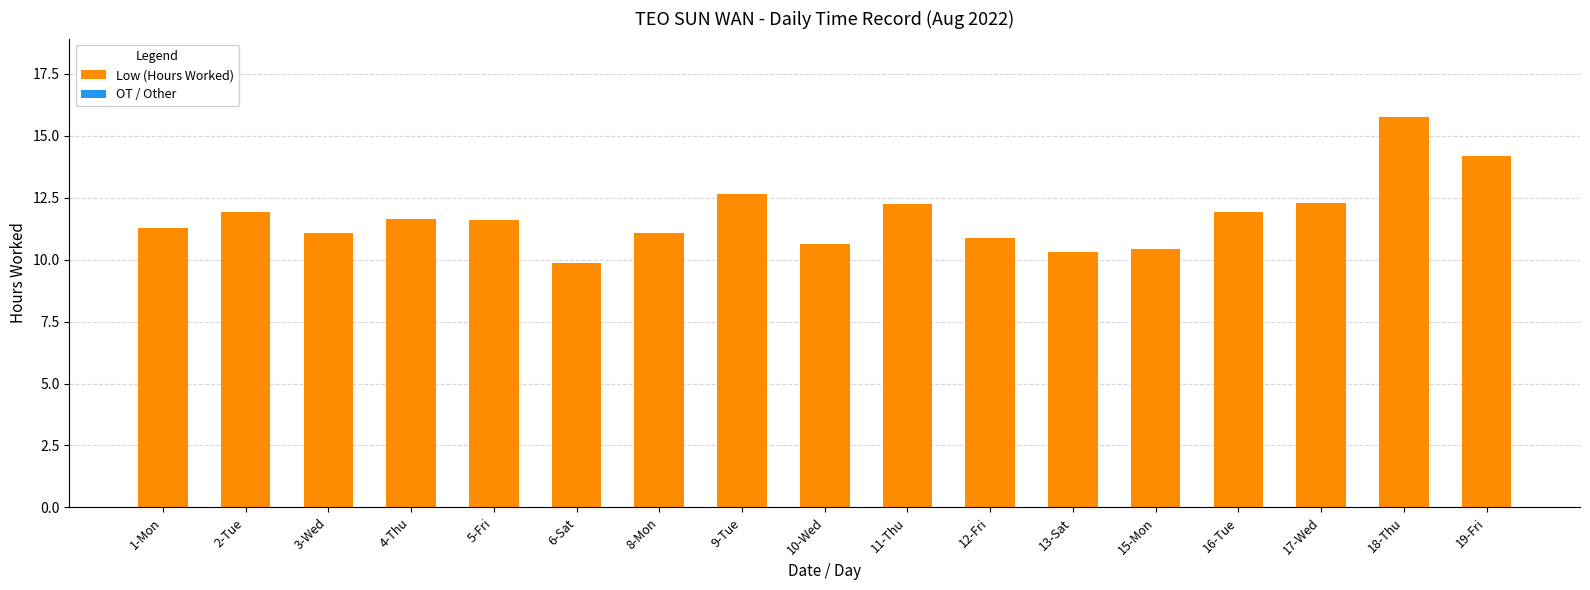

What is the label of the 7th bar from the right?

12-Fri